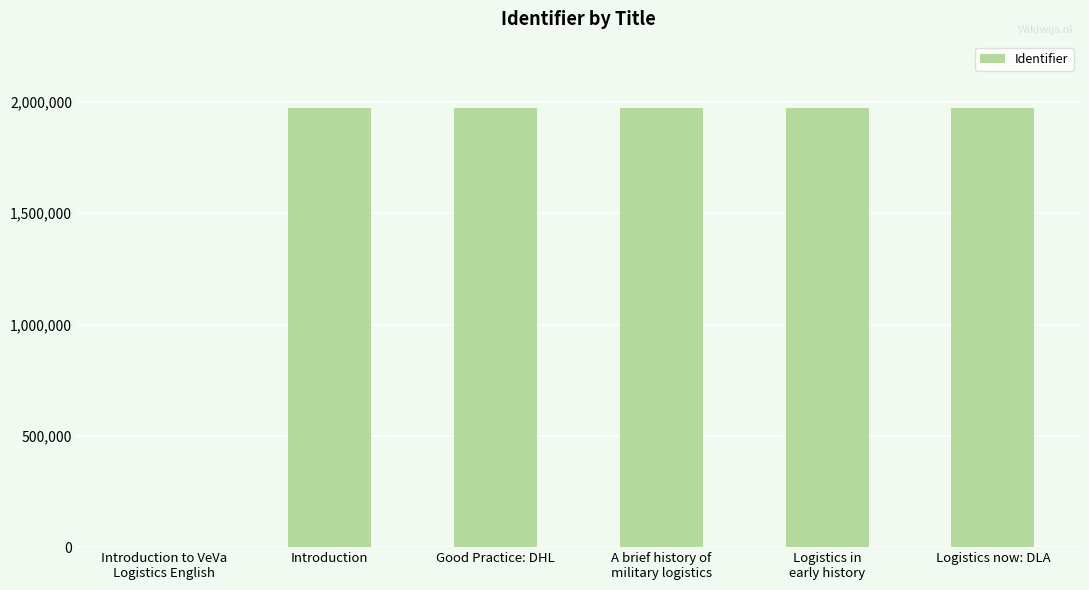

What is the maximum value shown in the chart?

1974549